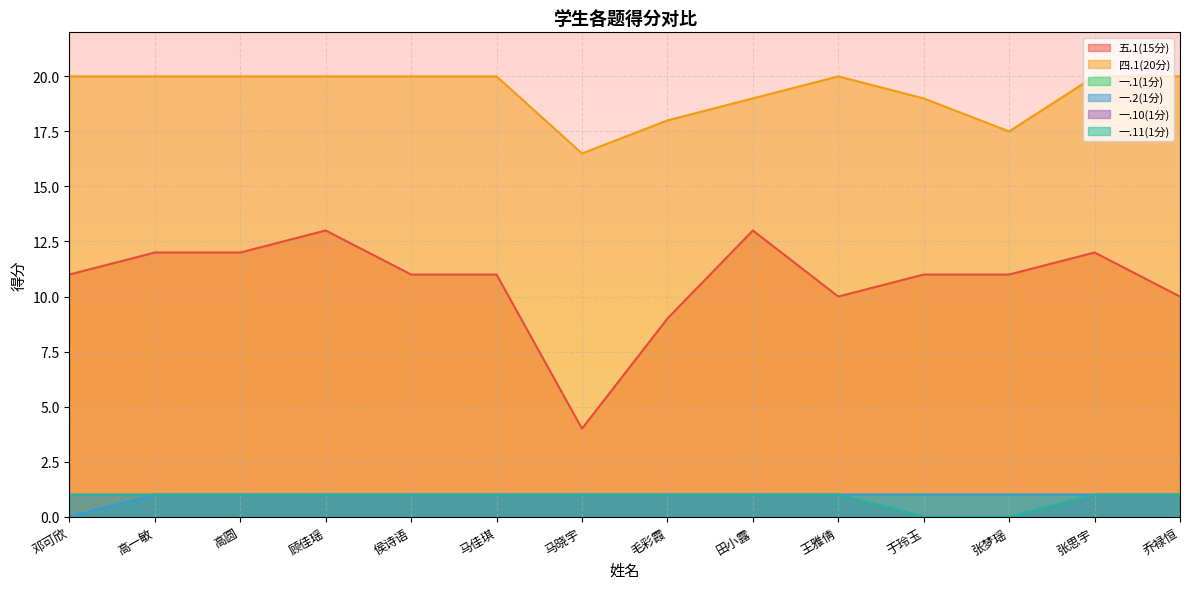

Reading right to left, what are all the values shown in this chart?

五.1(15分): 乔禄恒=10.0	张思宇=12.0	张梦瑶=11.0	于玲玉=11.0	王雅倩=10.0	田小露=13.0	毛彩霞=9.0	马晓宇=4.0	马佳琪=11.0	侯诗语=11.0	顾佳瑶=13.0	高圆=12.0	高一敏=12.0	邓可欣=11.0
四.1(20分): 乔禄恒=20.0	张思宇=20.0	张梦瑶=17.5	于玲玉=19.0	王雅倩=20.0	田小露=19.0	毛彩霞=18.0	马晓宇=16.5	马佳琪=20.0	侯诗语=20.0	顾佳瑶=20.0	高圆=20.0	高一敏=20.0	邓可欣=20.0
一.1(1分): 乔禄恒=1.0	张思宇=1.0	张梦瑶=1.0	于玲玉=1.0	王雅倩=1.0	田小露=1.0	毛彩霞=1.0	马晓宇=1.0	马佳琪=1.0	侯诗语=1.0	顾佳瑶=1.0	高圆=1.0	高一敏=1.0	邓可欣=0.0
一.2(1分): 乔禄恒=1.0	张思宇=1.0	张梦瑶=1.0	于玲玉=1.0	王雅倩=1.0	田小露=1.0	毛彩霞=1.0	马晓宇=1.0	马佳琪=1.0	侯诗语=1.0	顾佳瑶=1.0	高圆=1.0	高一敏=1.0	邓可欣=0.0
一.10(1分): 乔禄恒=1.0	张思宇=1.0	张梦瑶=0.0	于玲玉=0.0	王雅倩=1.0	田小露=1.0	毛彩霞=1.0	马晓宇=1.0	马佳琪=1.0	侯诗语=1.0	顾佳瑶=1.0	高圆=1.0	高一敏=1.0	邓可欣=1.0
一.11(1分): 乔禄恒=1.0	张思宇=1.0	张梦瑶=0.0	于玲玉=0.0	王雅倩=1.0	田小露=1.0	毛彩霞=1.0	马晓宇=1.0	马佳琪=1.0	侯诗语=1.0	顾佳瑶=1.0	高圆=1.0	高一敏=1.0	邓可欣=1.0